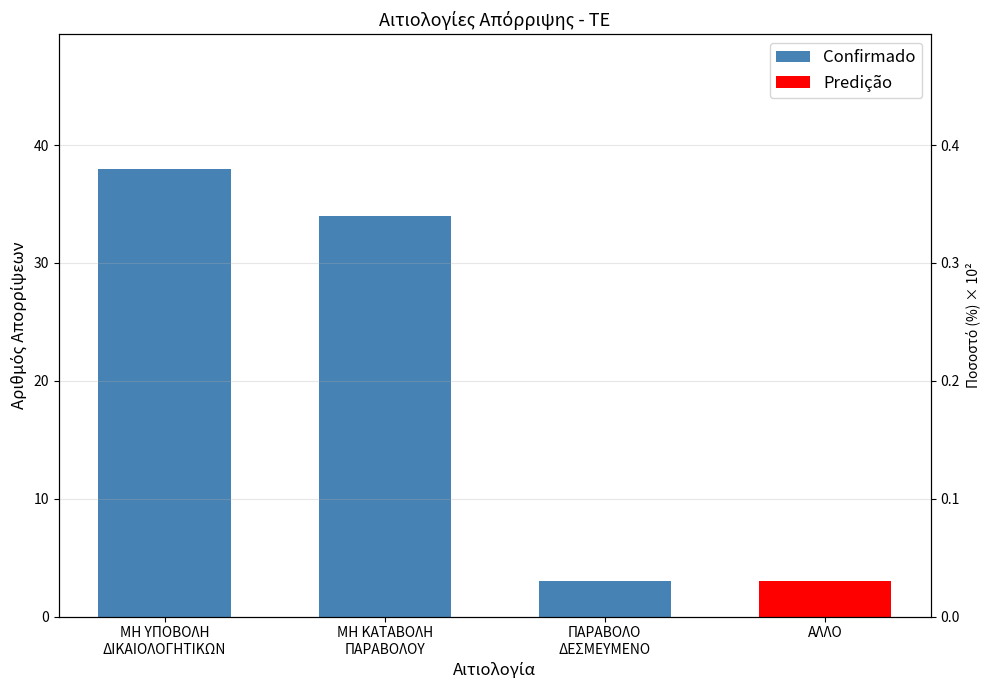

Which has a higher value, ΜΗ ΚΑΤΑΒΟΛΗ
ΠΑΡΑΒΟΛΟΥ or ΜΗ ΥΠΟΒΟΛΗ
ΔΙΚΑΙΟΛΟΓΗΤΙΚΩΝ?

ΜΗ ΥΠΟΒΟΛΗ
ΔΙΚΑΙΟΛΟΓΗΤΙΚΩΝ